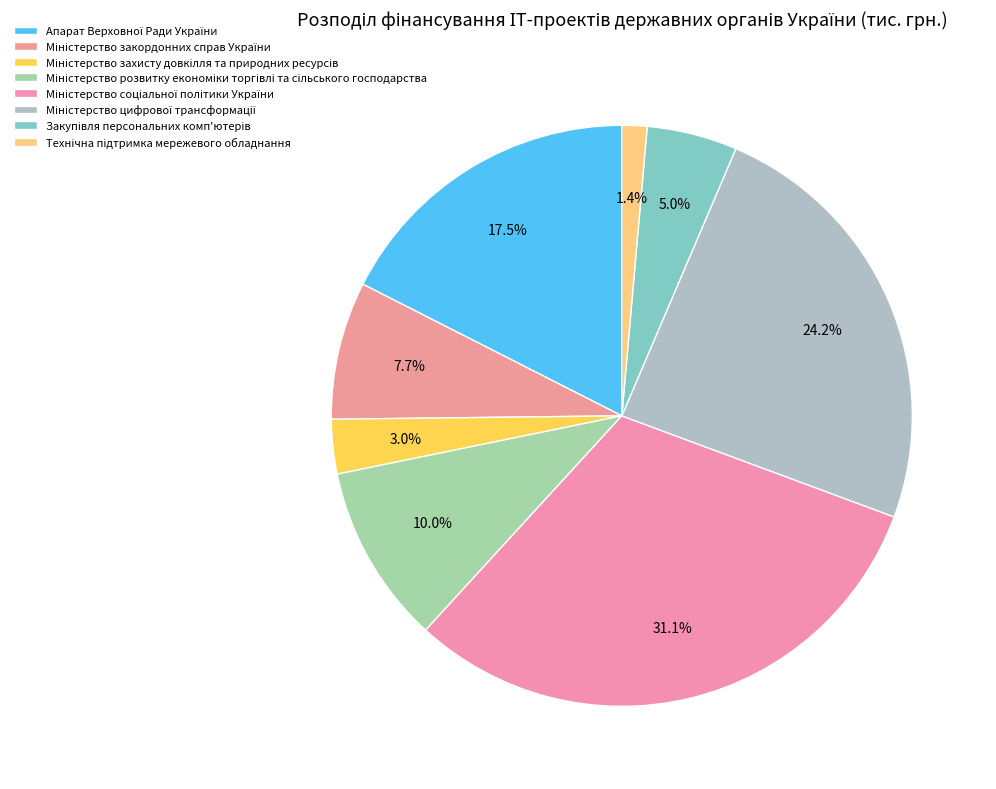

What is the change in value from Міністерство цифрової трансформації to Закупівля персональних комп'ютерів?

-41310.0